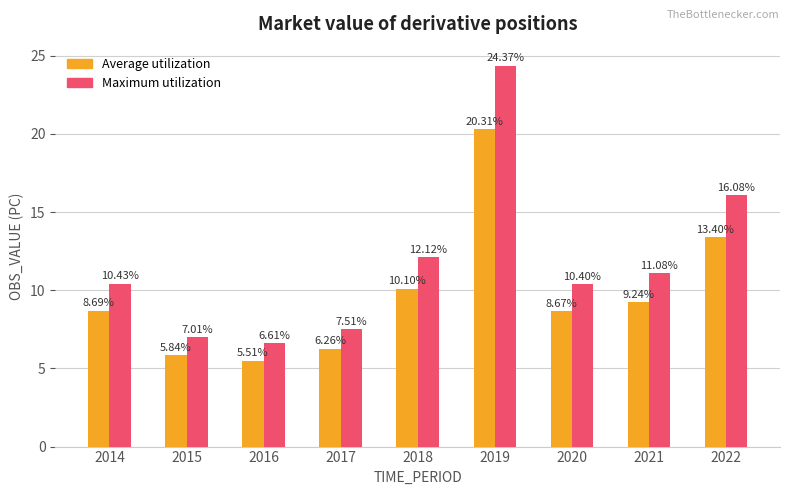

True or false: Maximum utilization has a value of 11.1 at 2021.

True